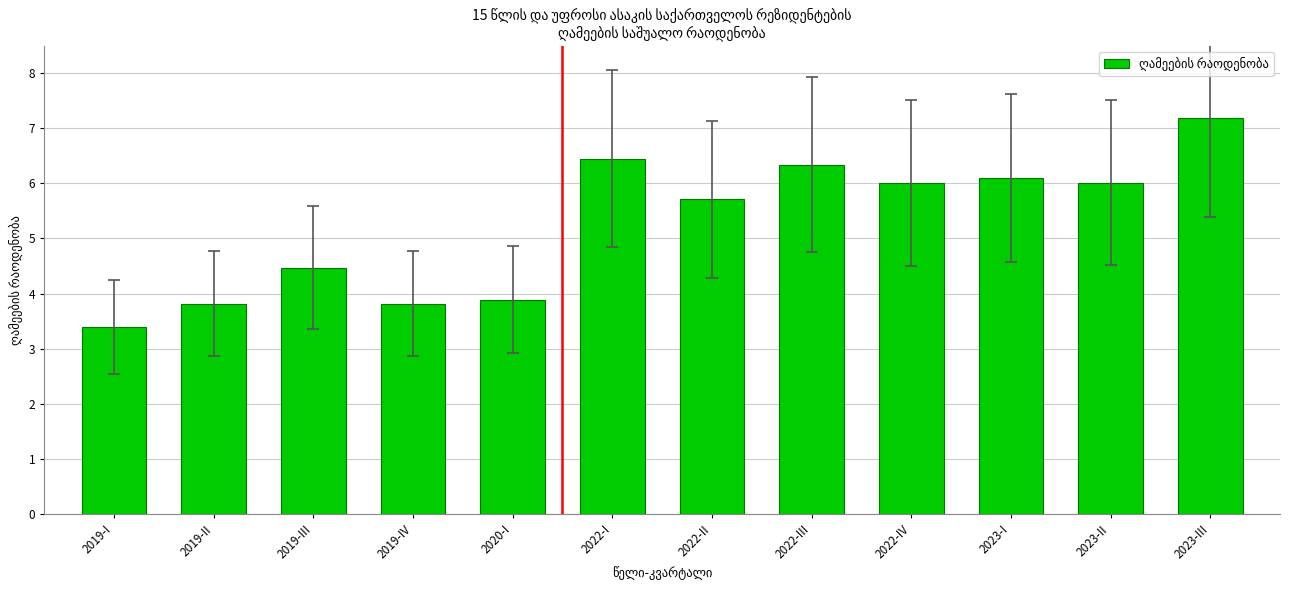

What is the value of the 12th bar from the left?

7.2